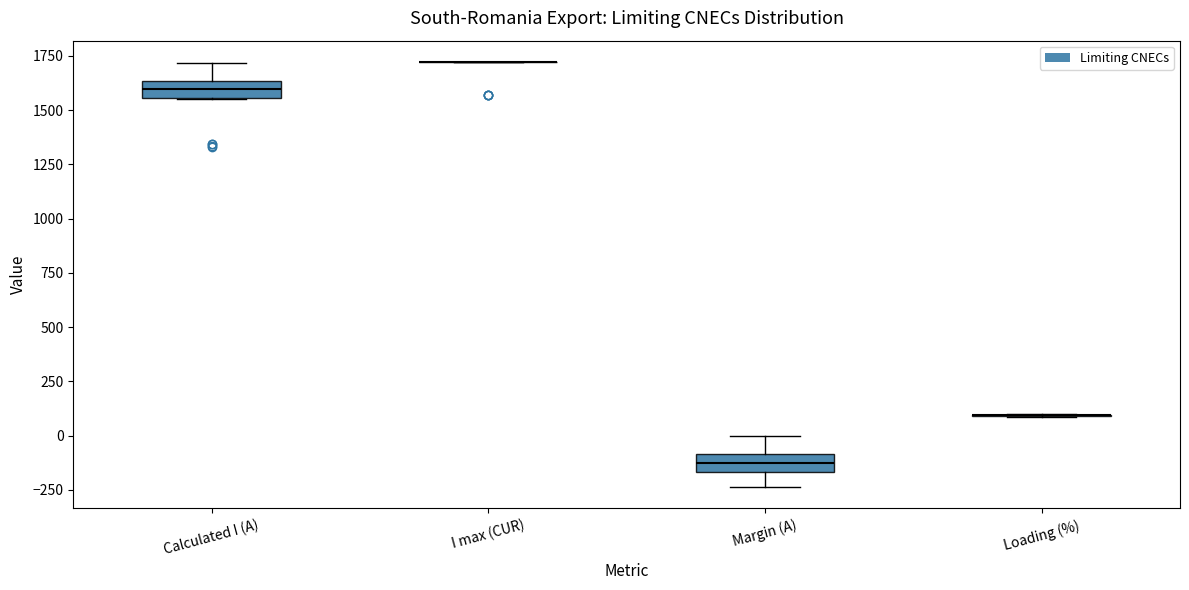

Reading left to right, read every box against the y-axis: the position of its median line, the range the box covers, and the ends of its whiskers. The values are not printed on the chart, so give them approximately, as read against the axis.

Calculated I (A): median 1600, box 1550 to 1650, whiskers 1550 to 1700
I max (CUR): box collapsed to a line at 1700, whiskers 1700 to 1700
Margin (A): median -100 (inside the box), box -150 to -100, whiskers -250 to 0
Loading (%): box collapsed to a line at 100, whiskers 100 to 100